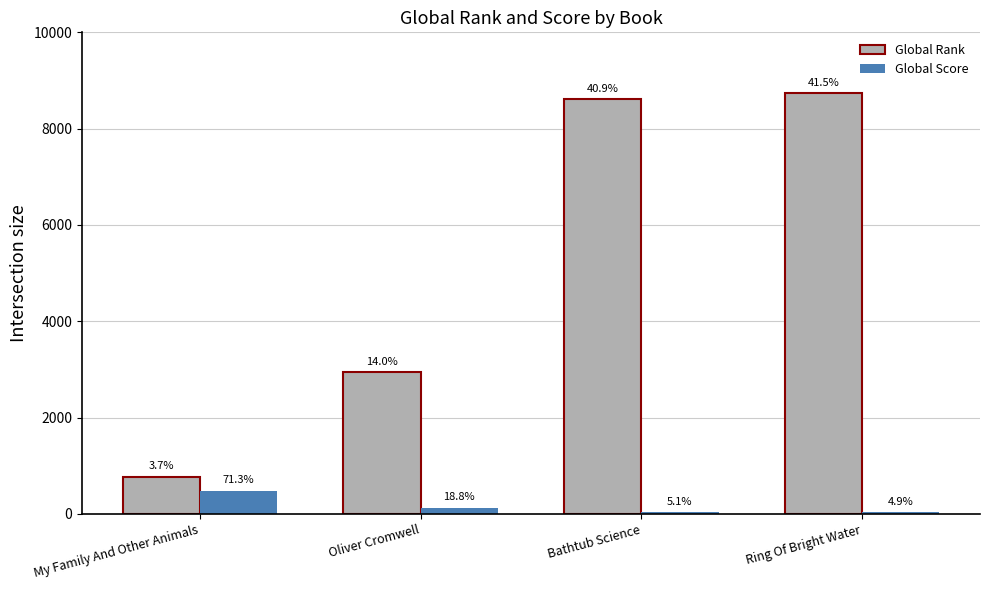

What is the difference between the highest and lowest values at Ring Of Bright Water?

8700